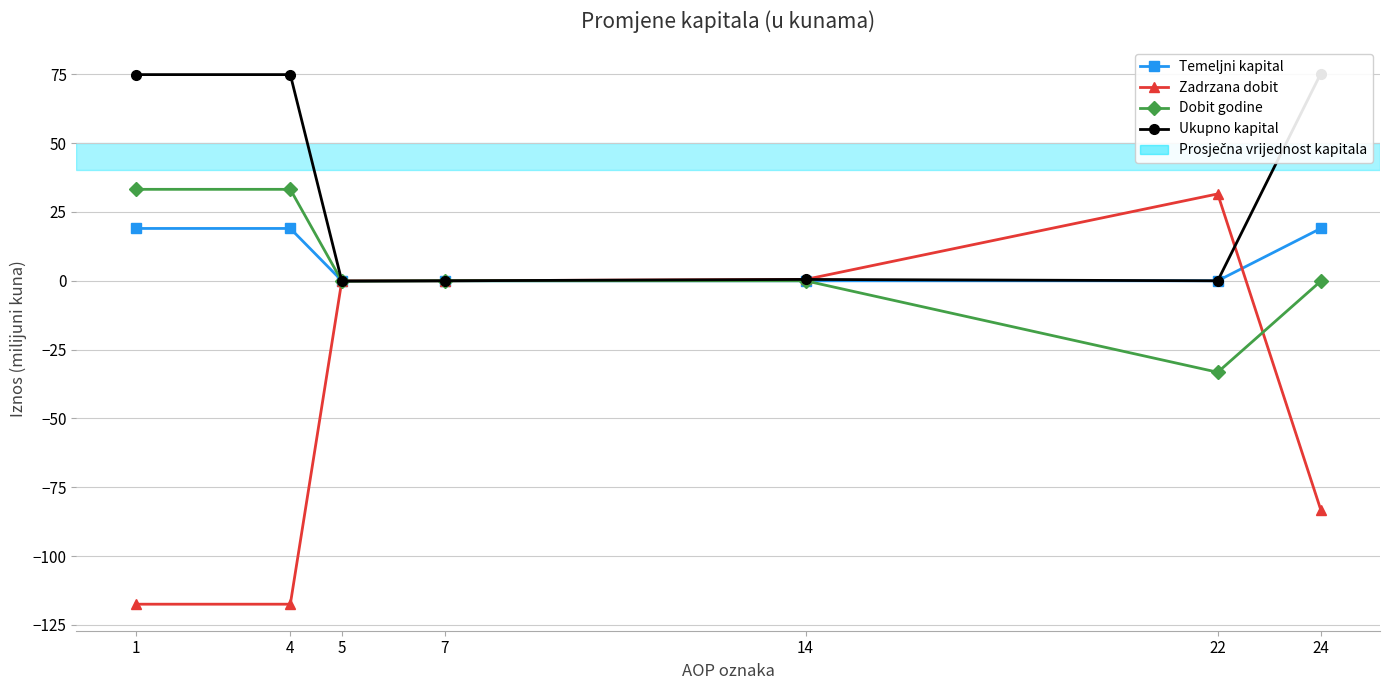

How many data points does each series have?

7